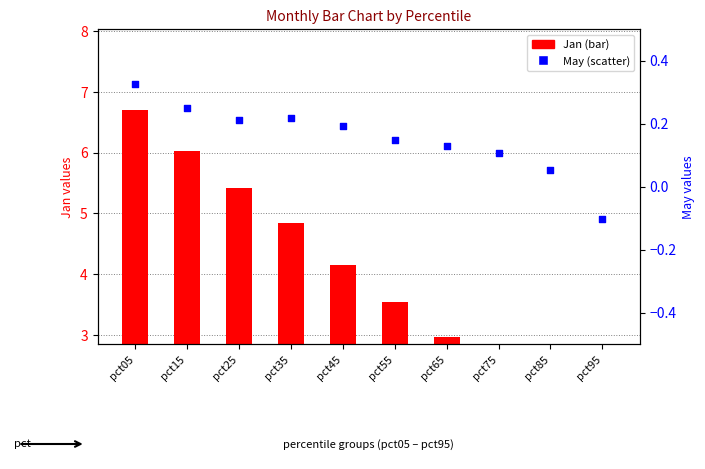

What are all the series names shown in the legend?

Jan (bar), May (scatter)